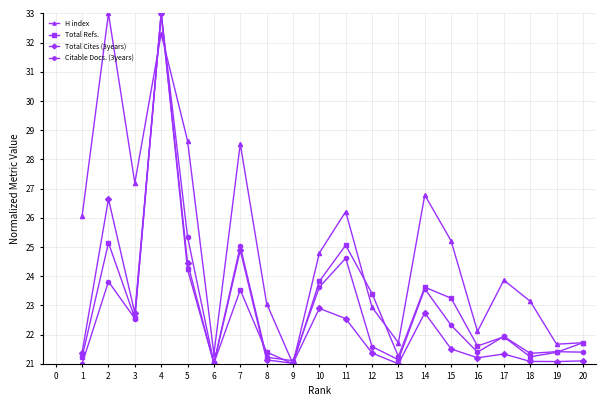

At which label does H index first exceed 24?

1